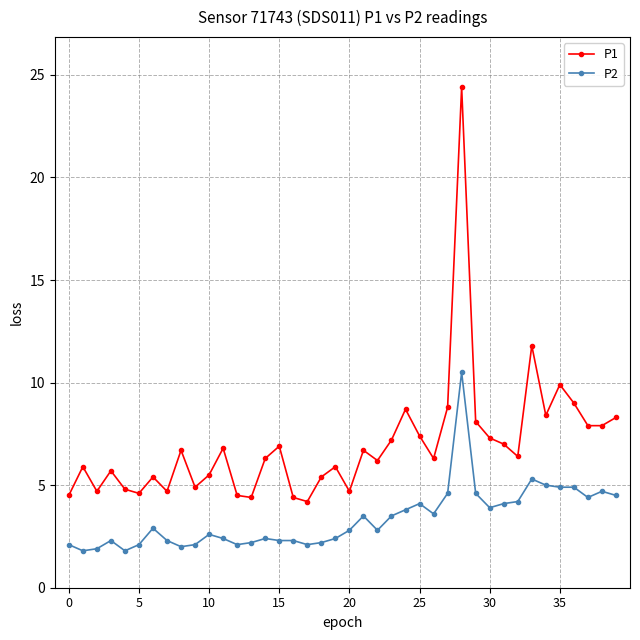

Rank the series by their average value, from highest to lowest.

P1, P2